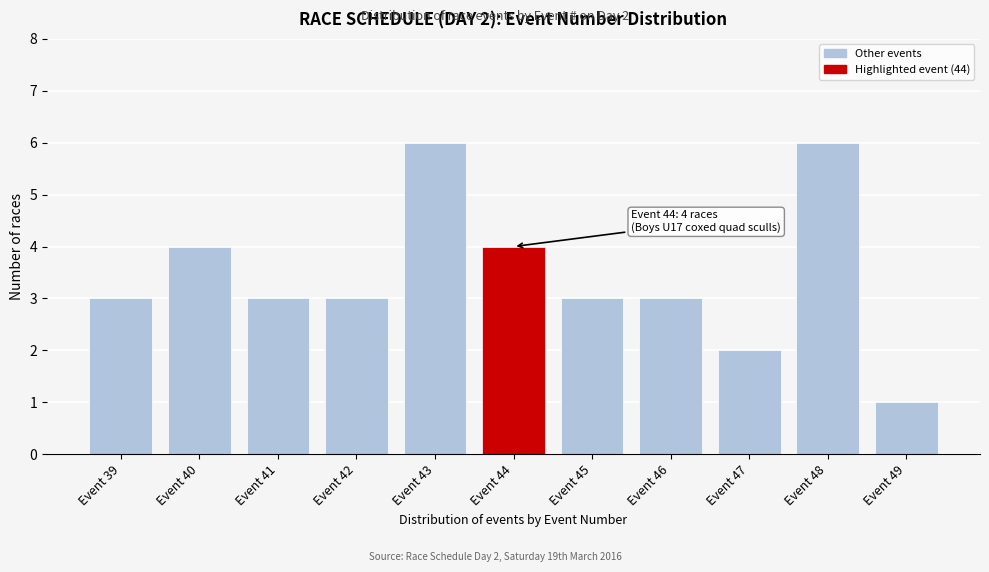

Reading left to right, list all the values displayed in this chart.

3	4	3	3	6	4	3	3	2	6	1